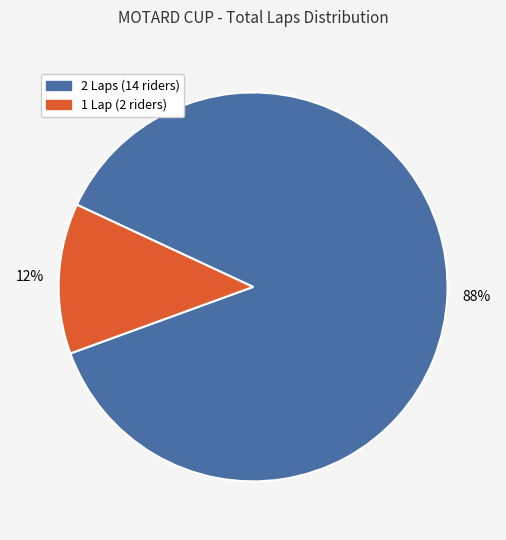

Is there a majority slice in this chart?

Yes